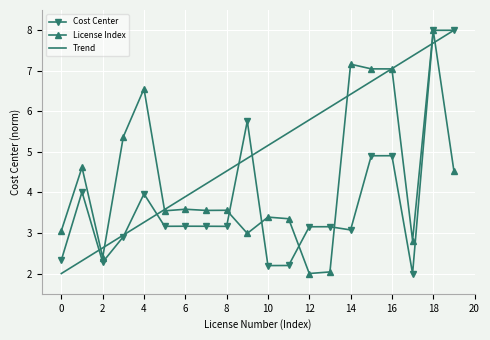

List the series in order of their overall mean, lowest first.

Cost Center, License Index, Trend